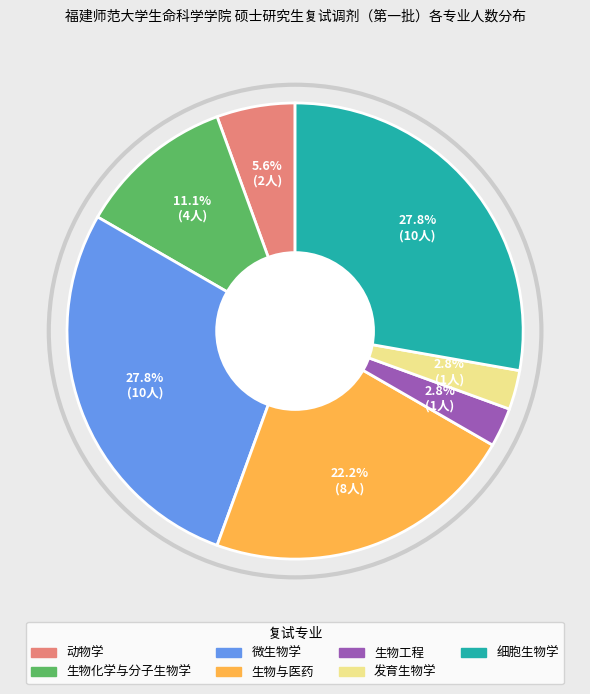

How much of the chart is everything except 生物工程?

97.2%